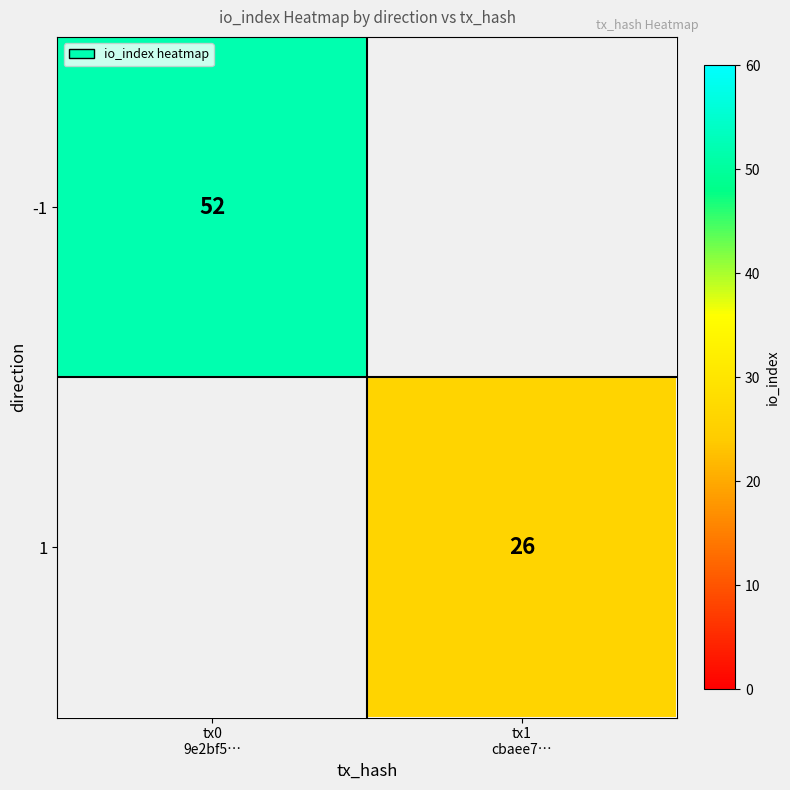

At how many categories does at least one series exceed 30?

1